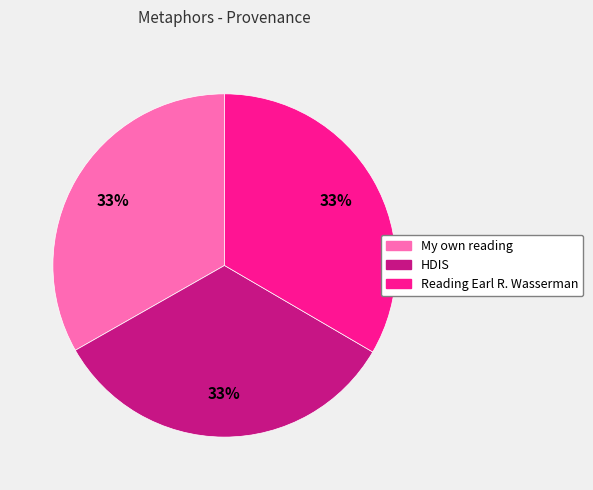

How many segments does this pie chart have?

3